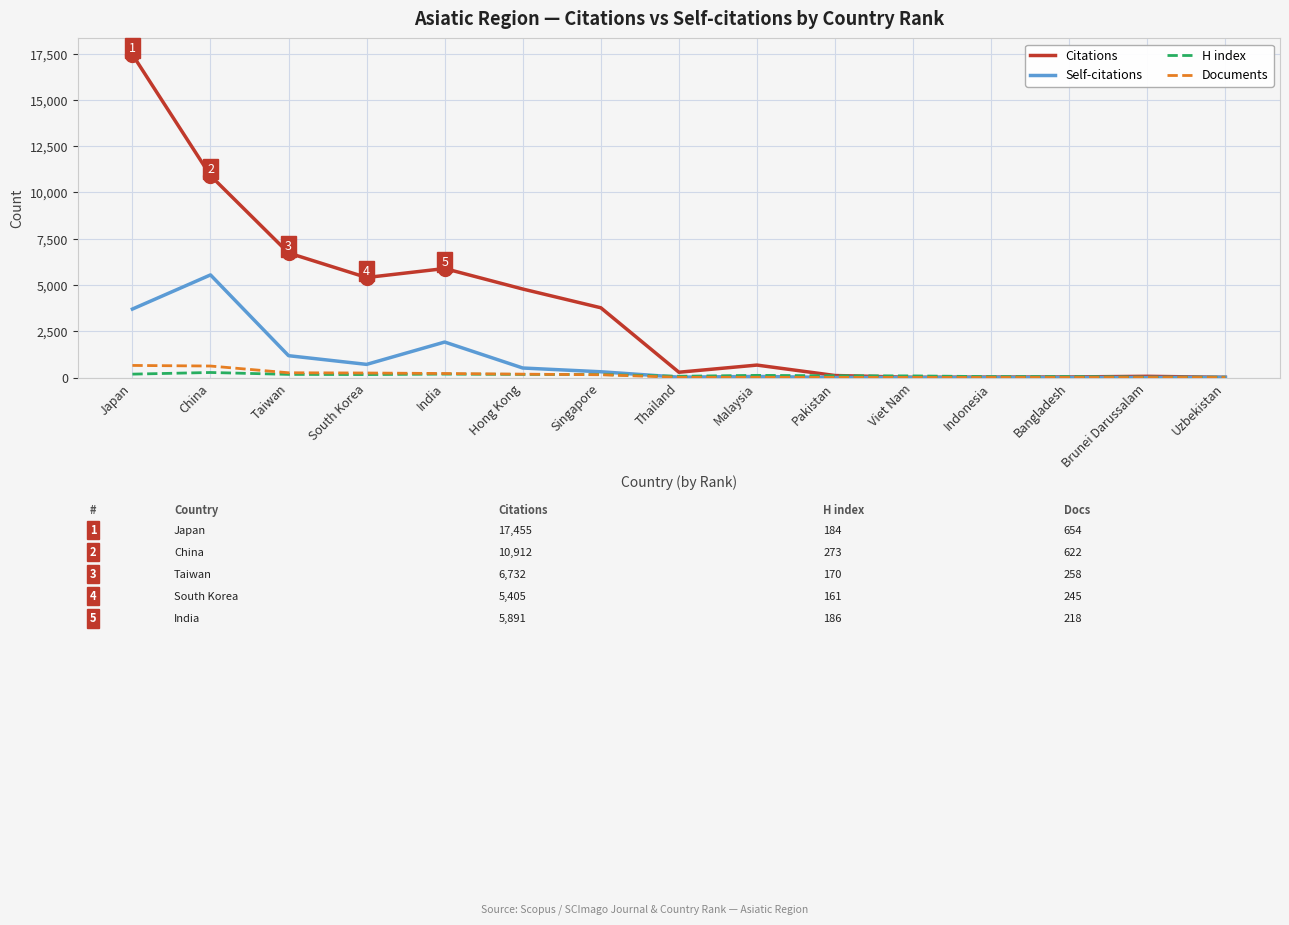

Which category has the highest value in the Self-citations series?

China